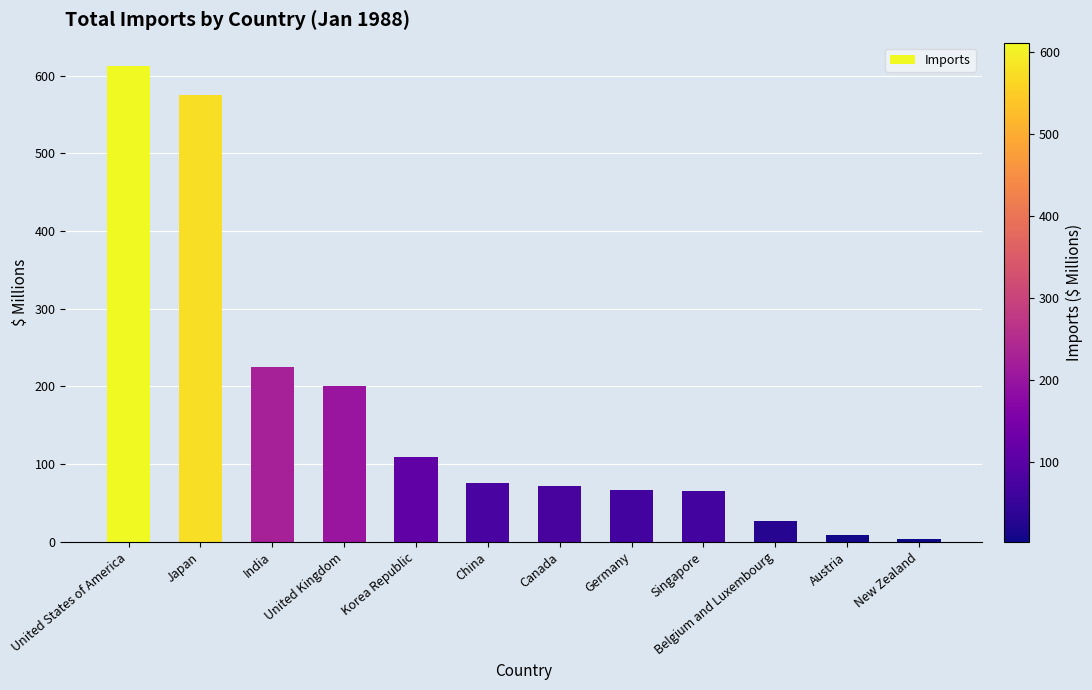

Approximately how many times larger is the value at Germany compared to Korea Republic?

0.6